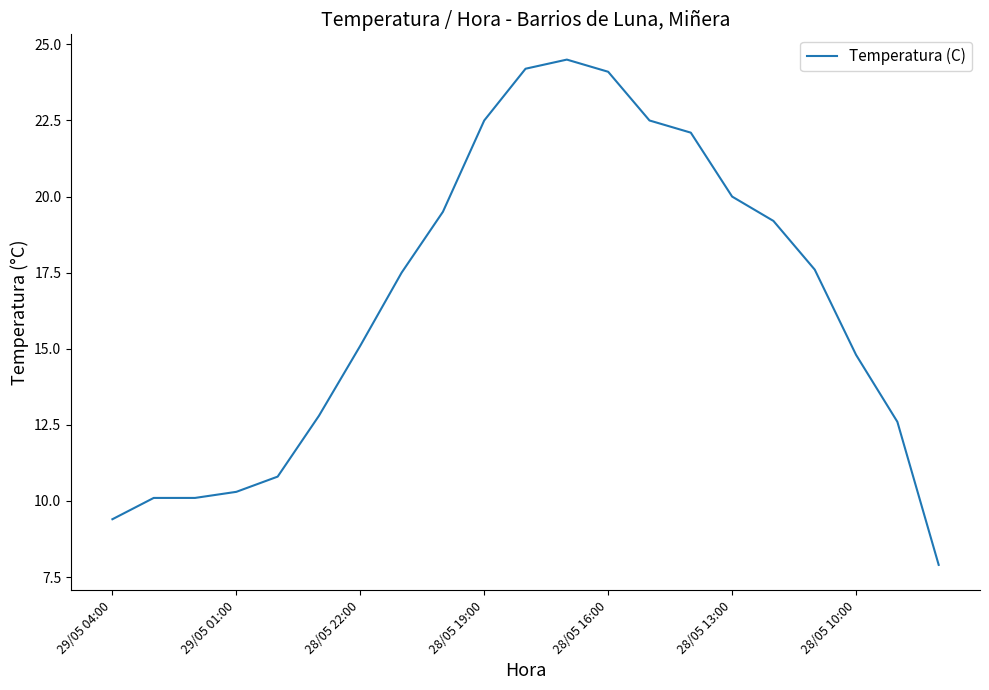

What is the greatest value displayed?

24.5